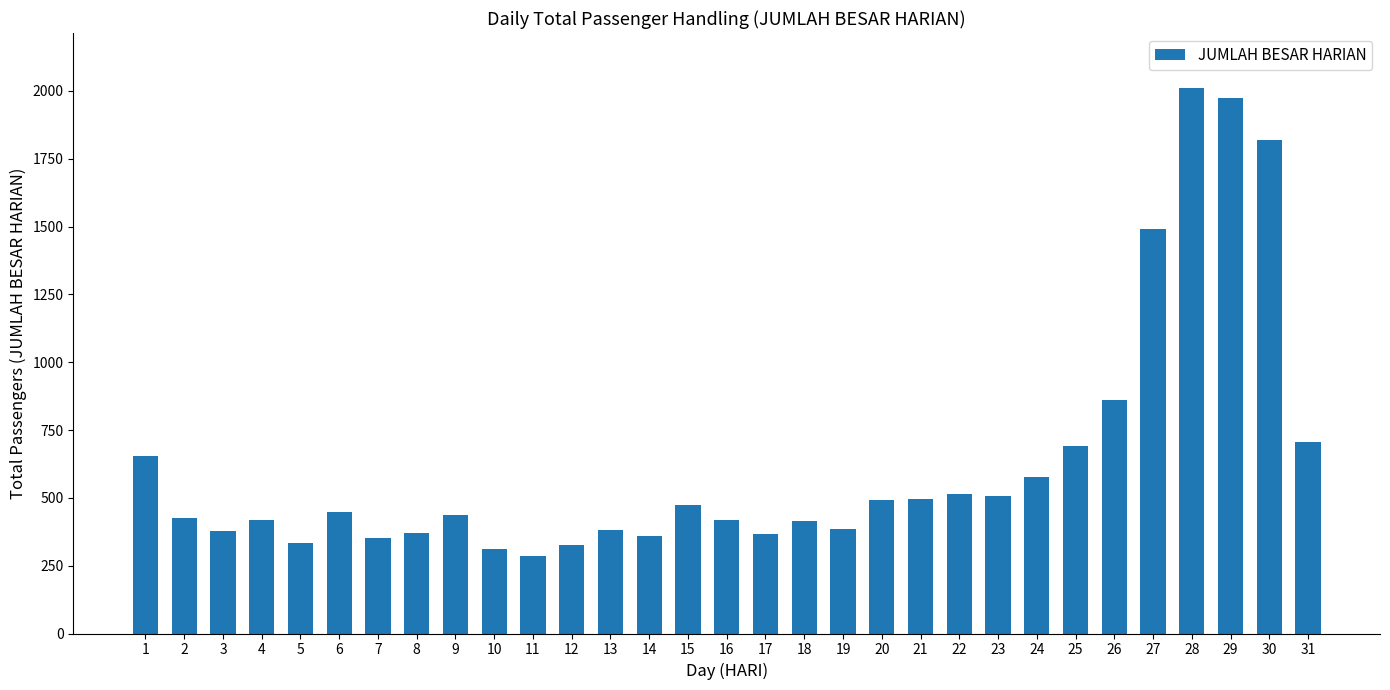

The value at 9 is 174. True or false?

False